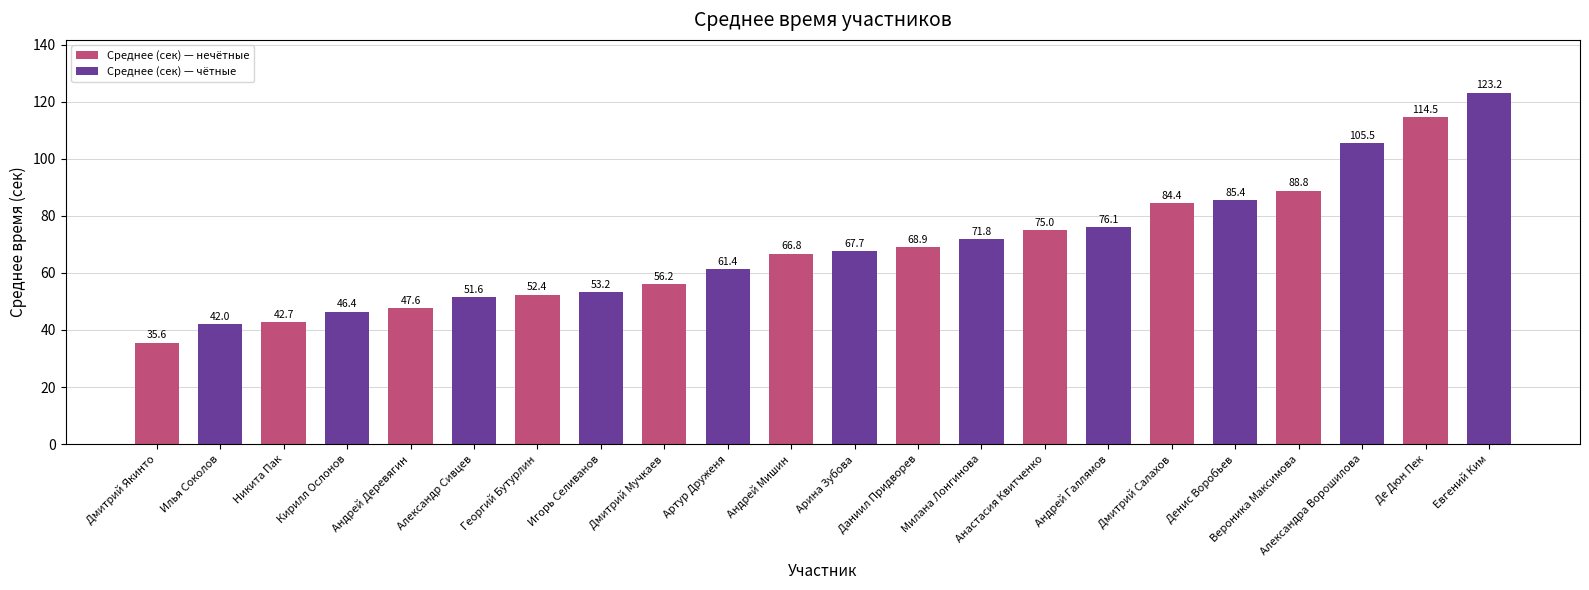

What is the change in value from Кирилл Ослонов to Артур Друженя?

+15.0